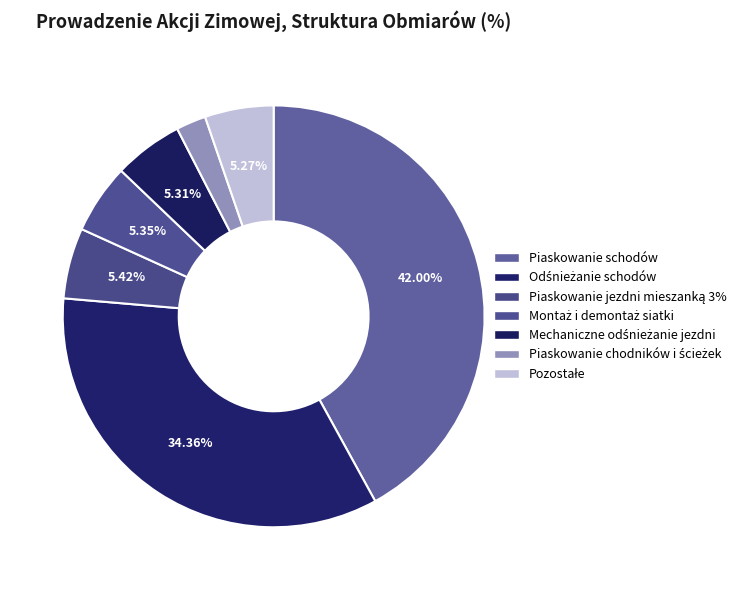

How many slices are in this pie chart?

7